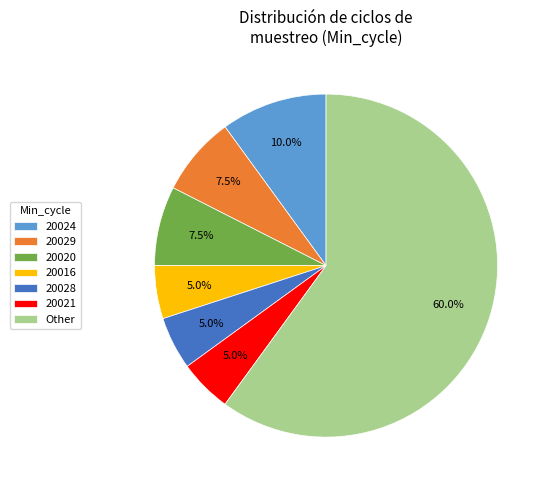

Which slice is the largest?

Other